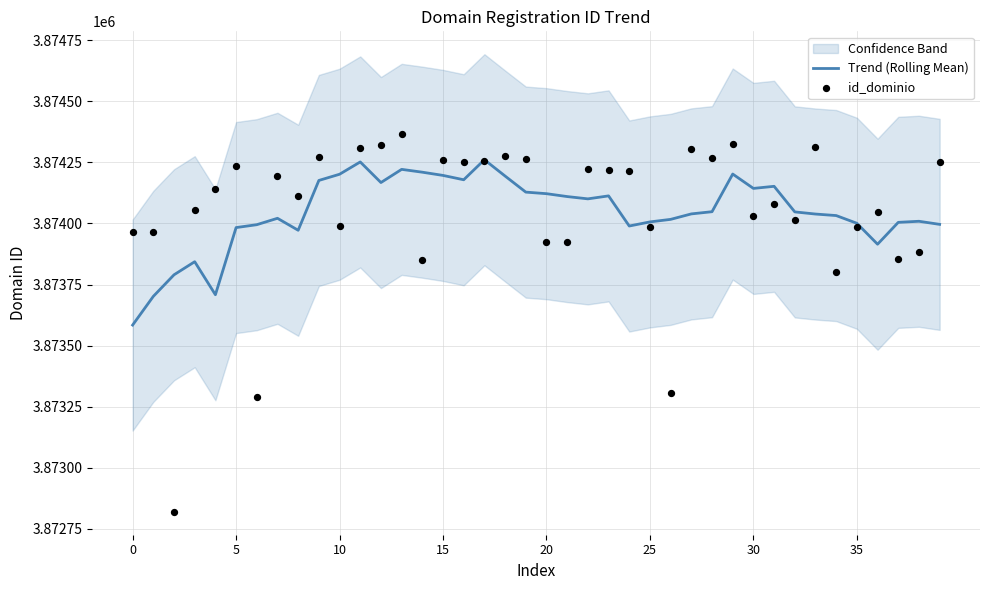

Which series reaches the minimum Y coordinate?

id_dominio